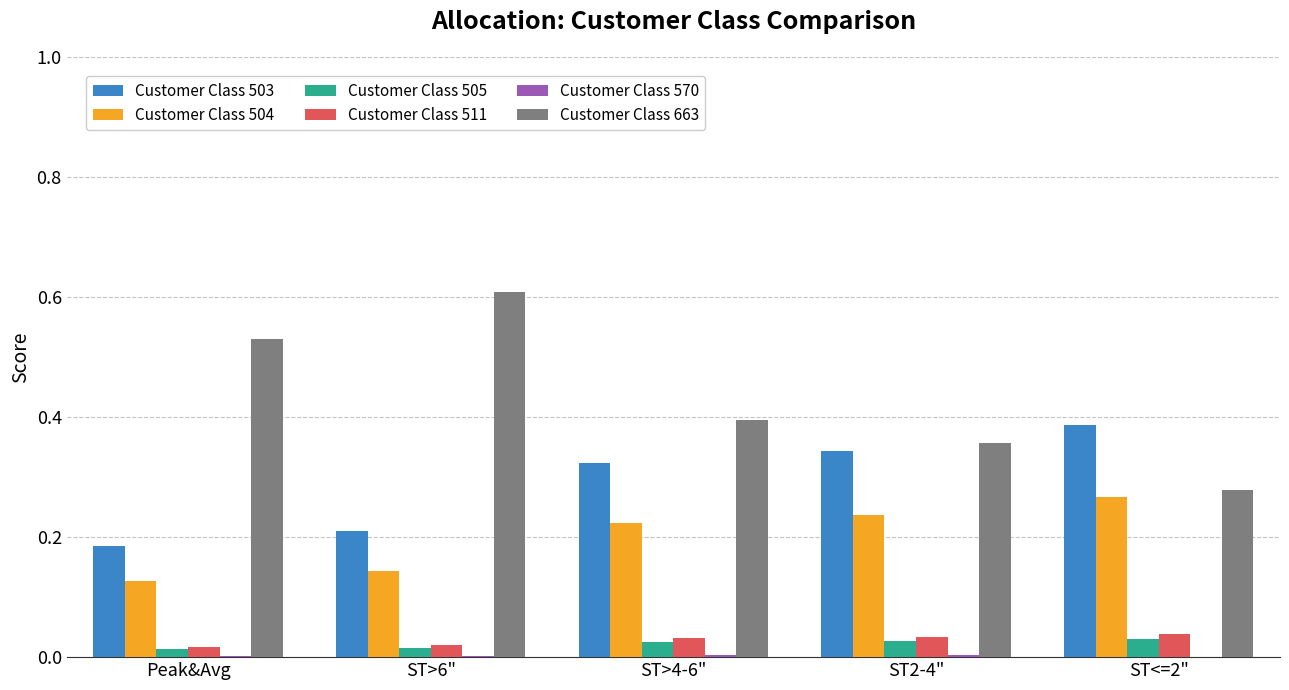

Is it true that Customer Class 505 equals 0.0 at Peak&Avg?

True